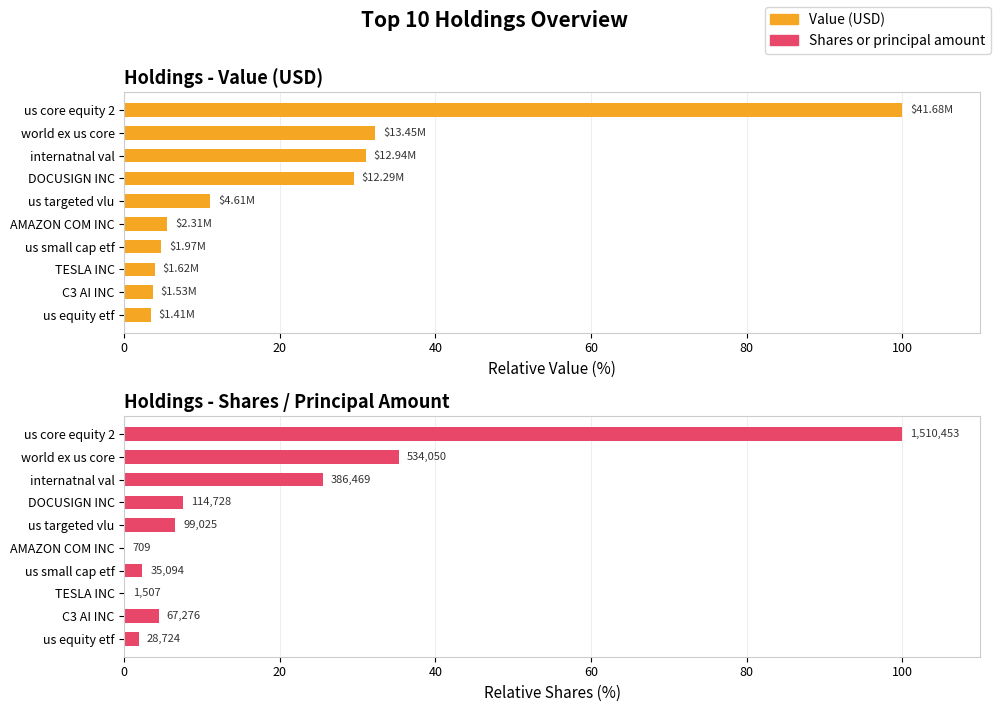

Which series has the widest spread of values?

Shares or principal amount